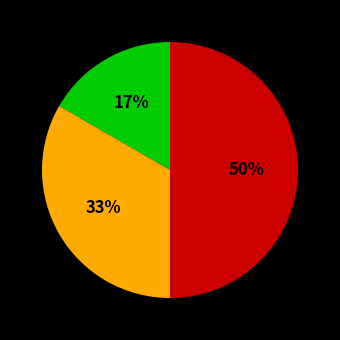

To the nearest percent, what is the average slice percentage?

33%